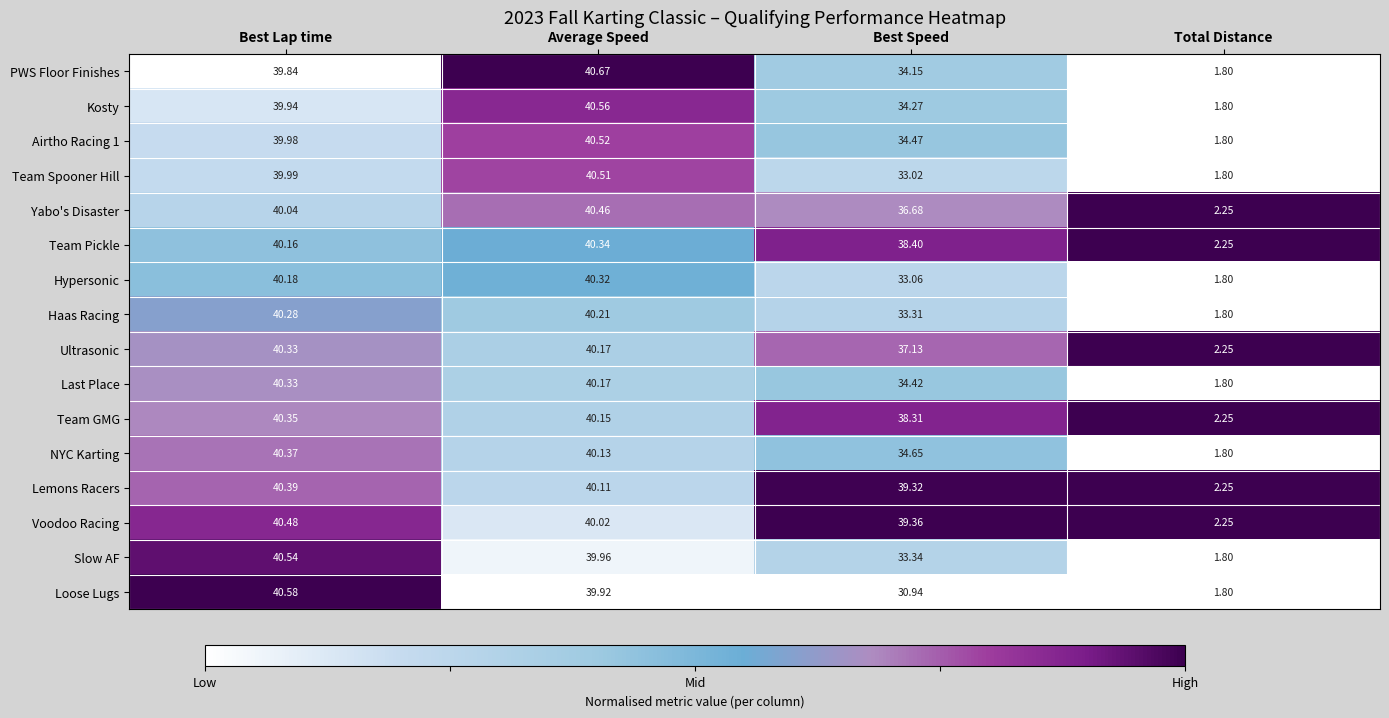

Which series has the largest total across all categories?

Voodoo Racing